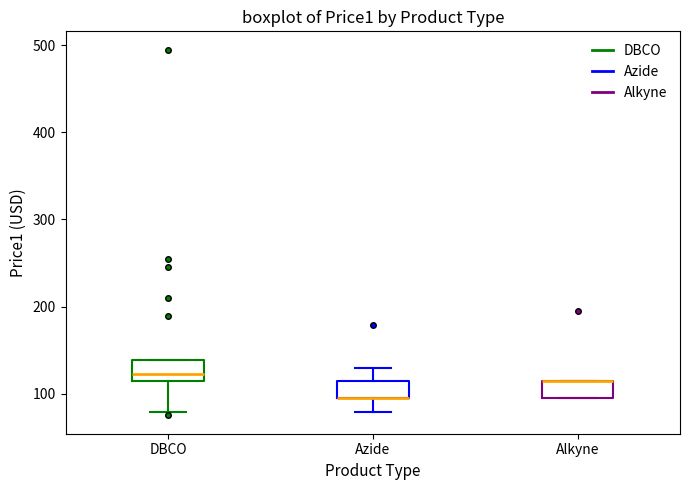

Reading left to right, transcribe this box plot: for each box, give where its median line is, the range the box spans, and where its two whiskers end, as read against the y-axis. The values are not printed on the chart, so give them approximately, as read against the axis.

DBCO: median 120 (just above the box's lower edge), box 120 to 140, whiskers 80 to 140
Azide: median 100 (drawn on the box's lower edge), box 100 to 120, whiskers 80 to 130
Alkyne: median 120 (drawn on the box's upper edge), box 100 to 120, whiskers 100 to 120